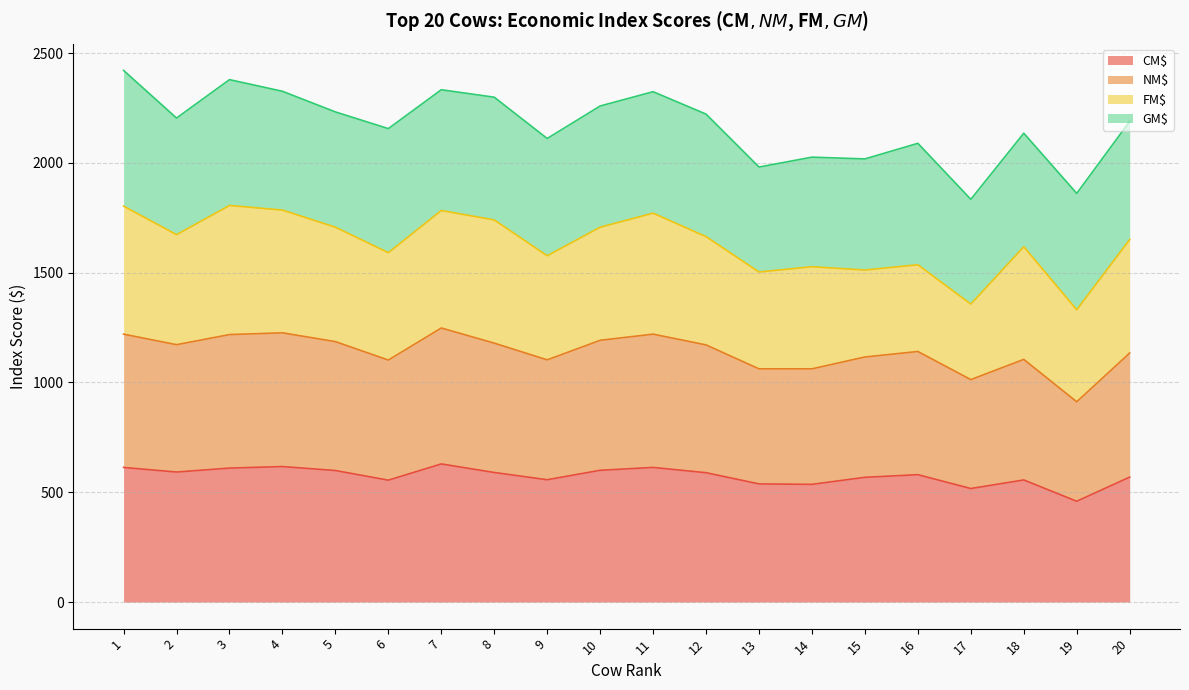

Where does the CM$ series first go above 589?

1